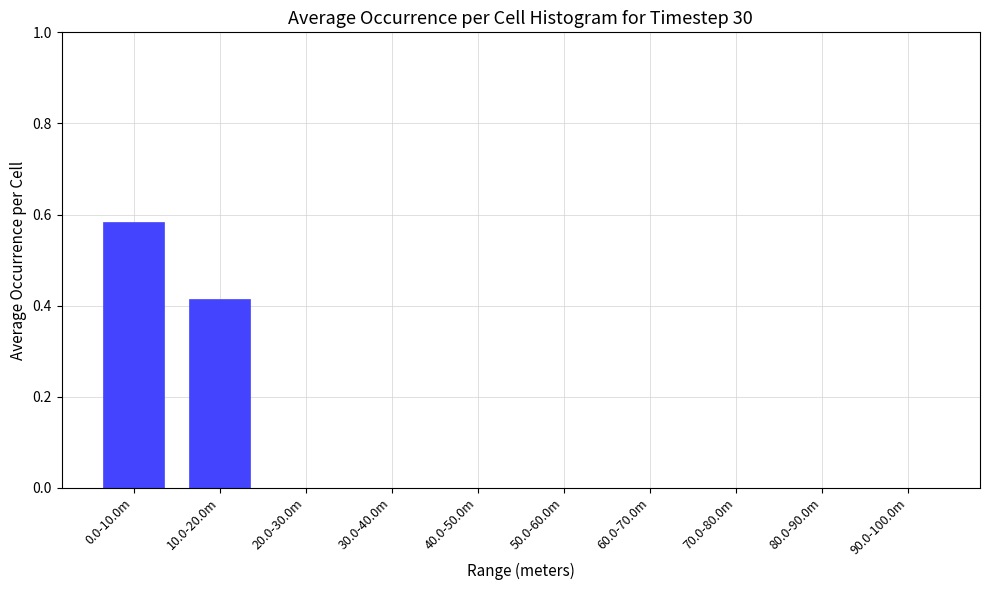

What is the change in value from 0.0-10.0m to 80.0-90.0m?

-0.6